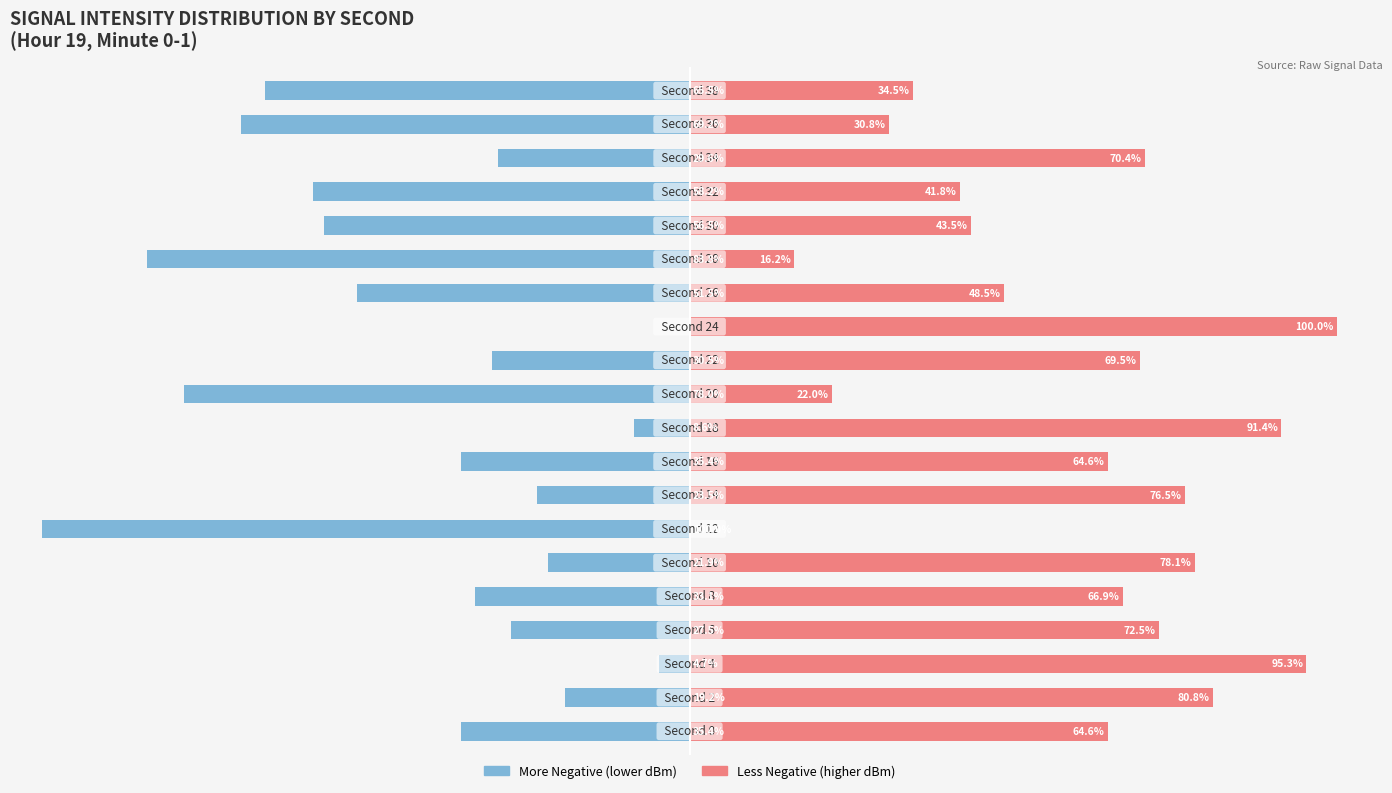

How many groups of bars are there?

20